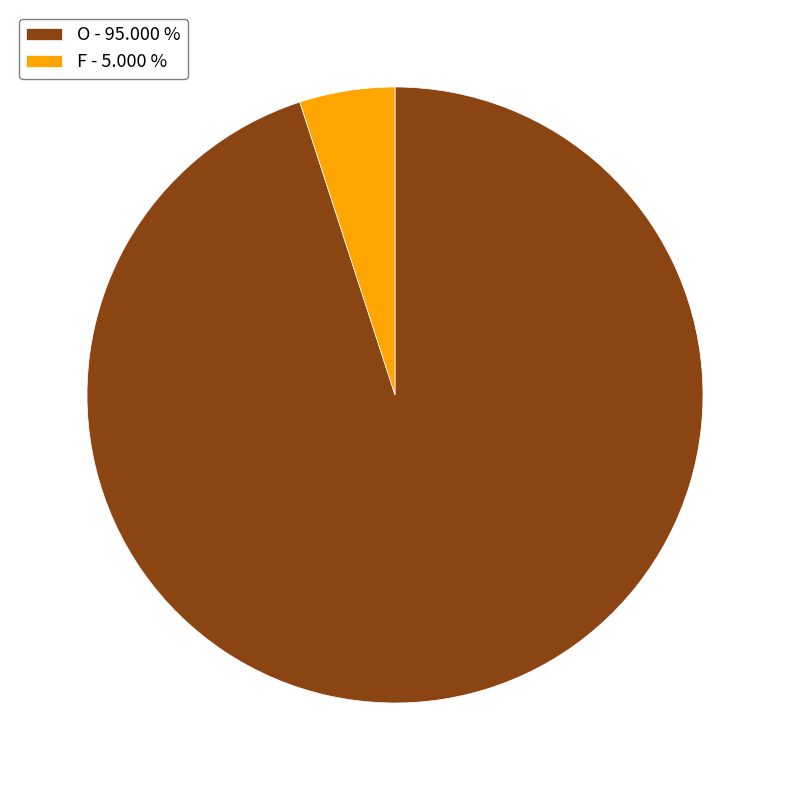

Which slice is the largest?

O